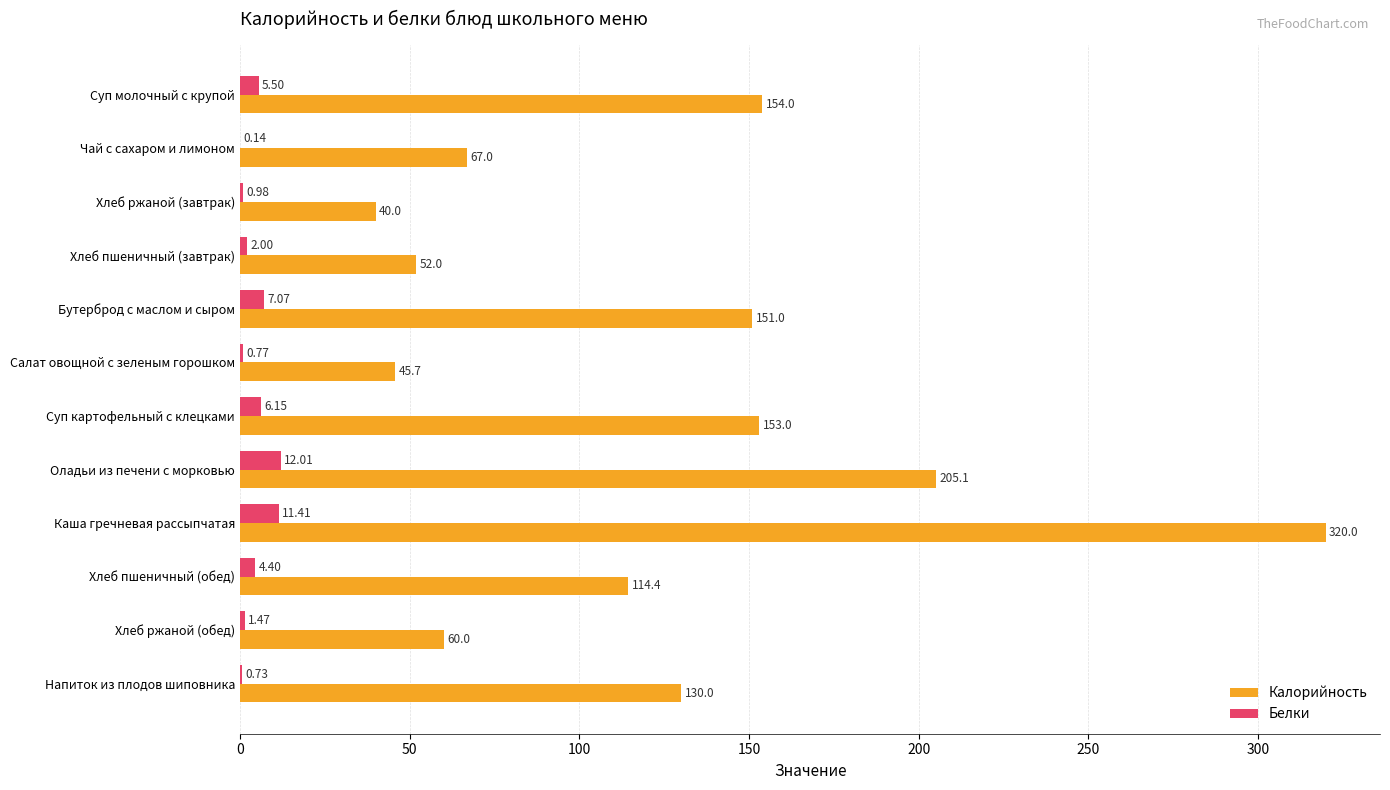

Which series has the widest spread of values?

Калорийность